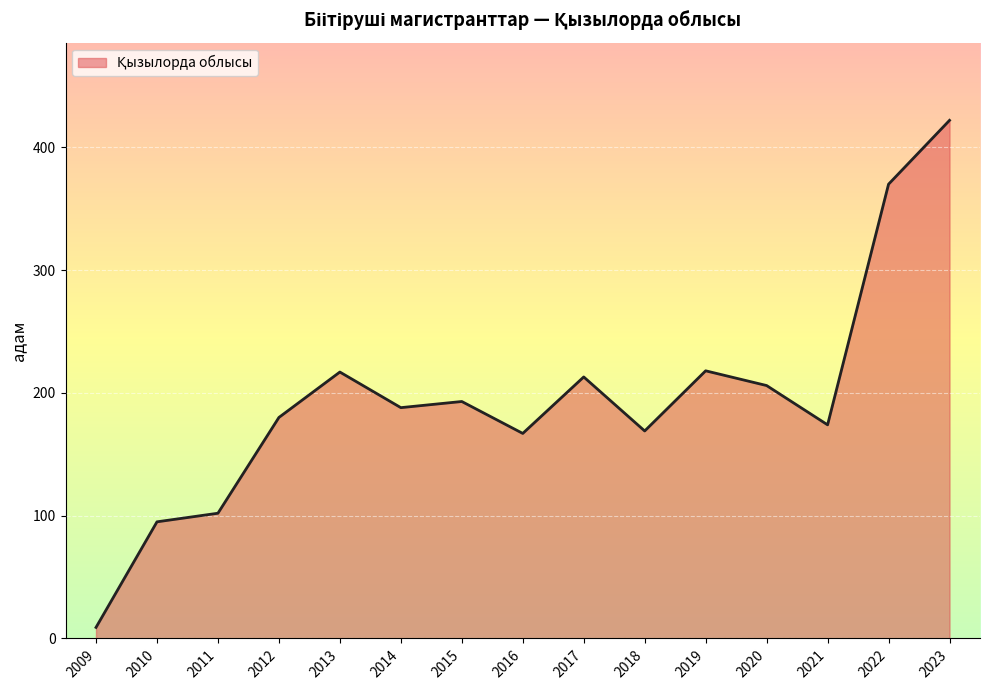

At which category does the chart reach its peak across all series?

2023